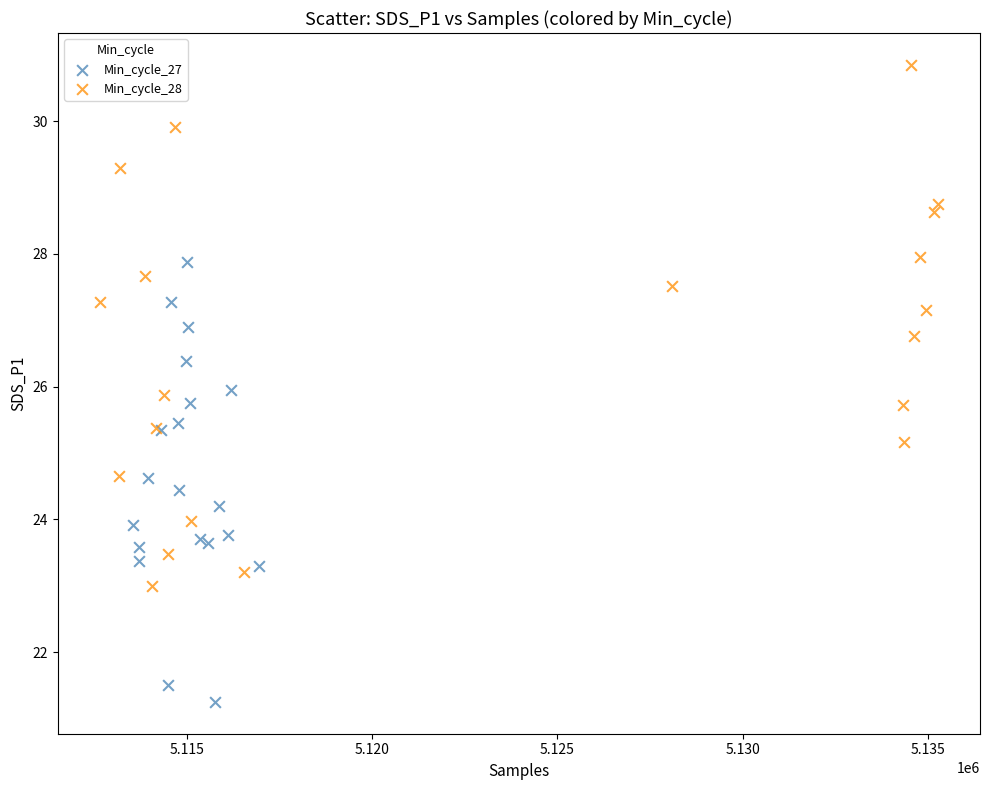

Which series has the largest Y range (max minus min)?

Min_cycle_28